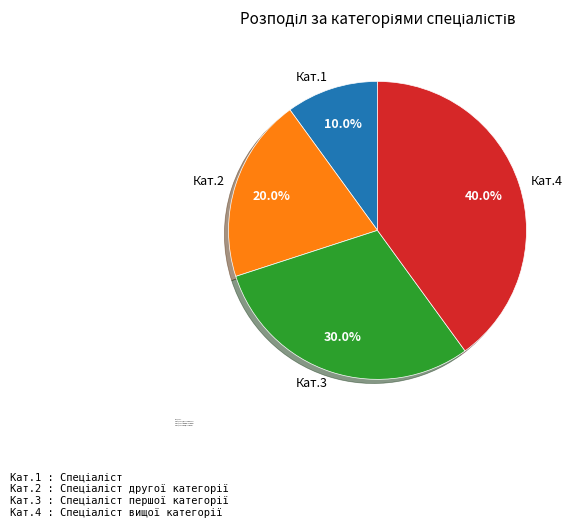

Is there a majority slice in this chart?

No